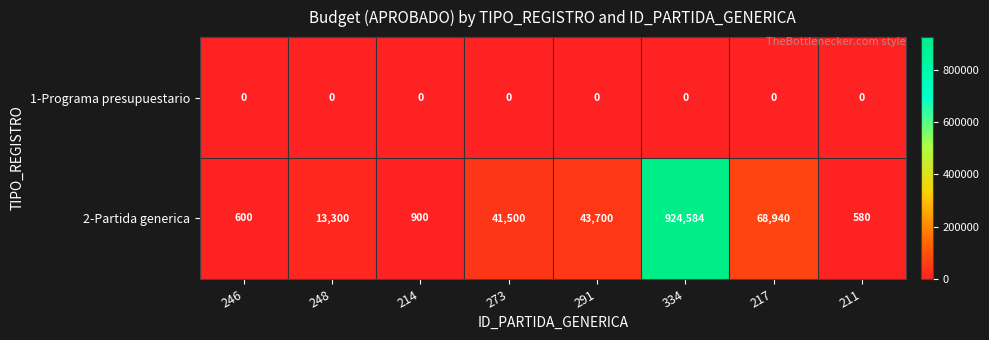

Between 273 and 211, which series saw the biggest shift?

2-Partida generica